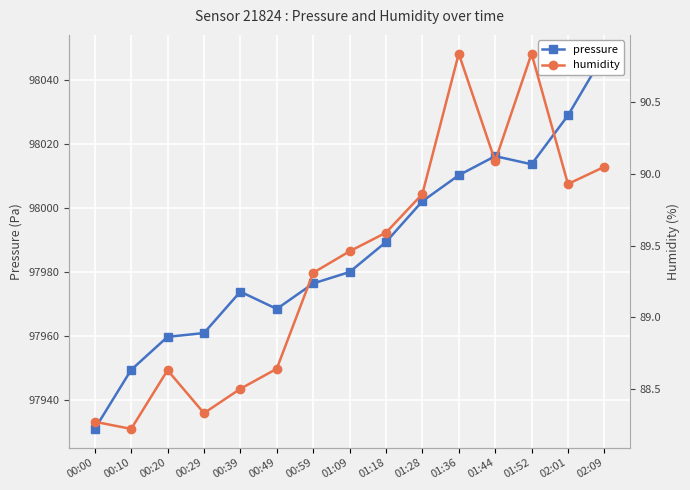

At how many categories does at least one series exceed 9409?

15